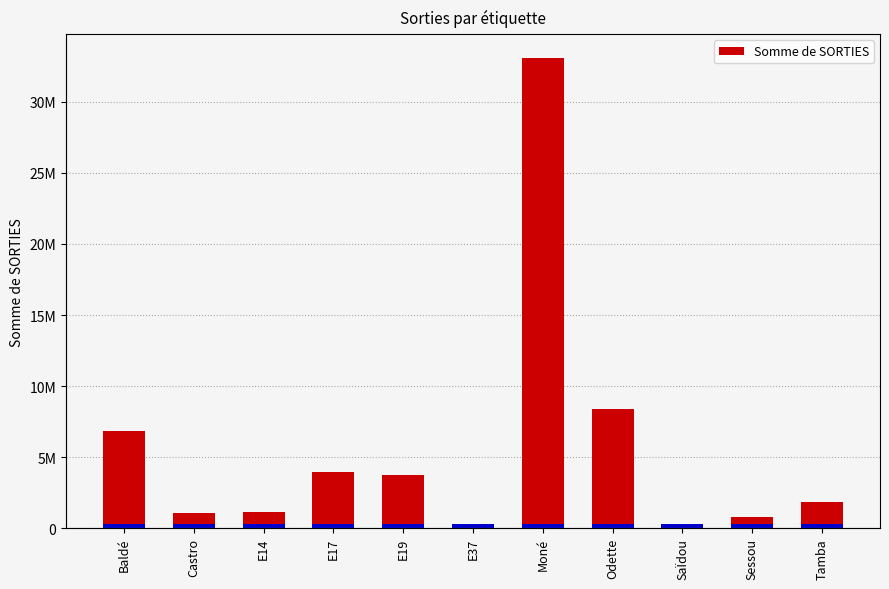

What is the label of the 10th bar from the left?

Sessou